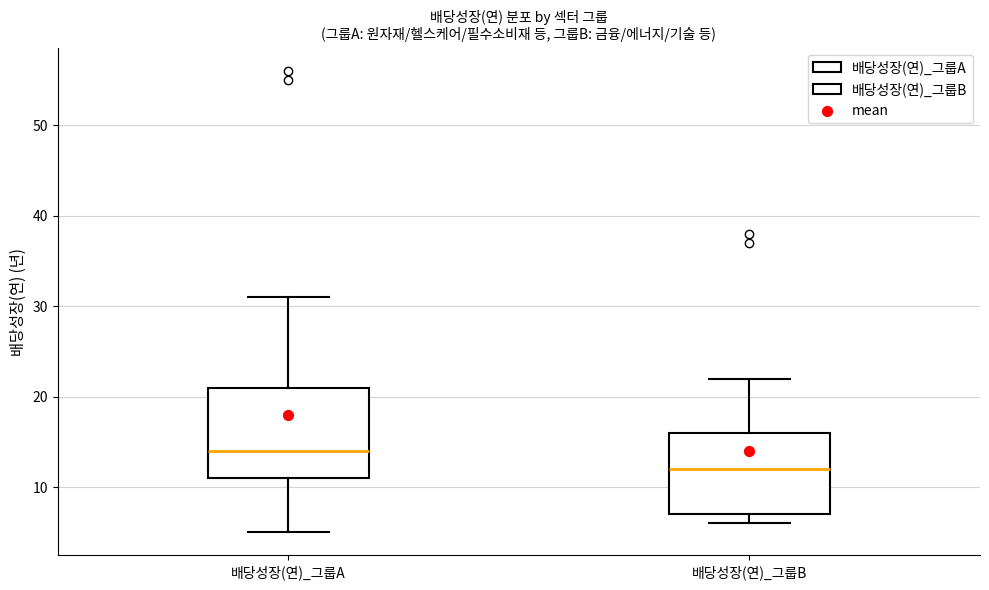

Comparing the boxes themselves (not the whiskers), which one is the tallest?

배당성장(연)_그룹A